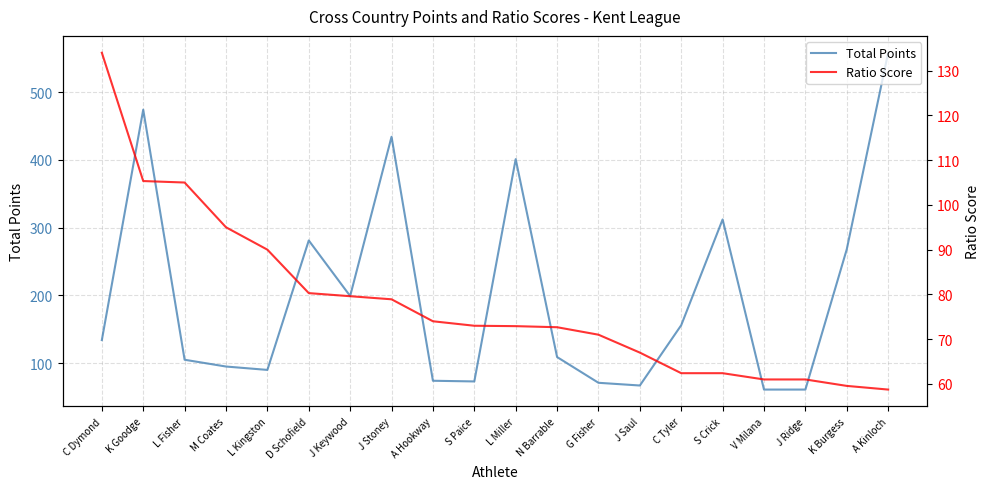

How many categories are shown in the chart?

20